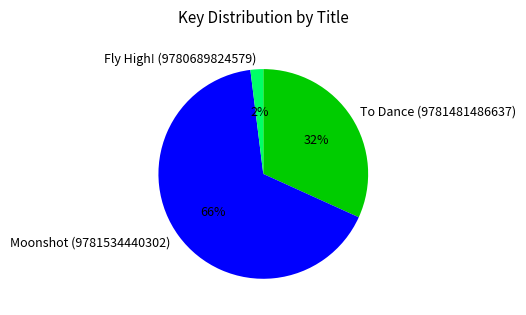

To the nearest percent, what percentage of the pie is To Dance (9781481486637)?

32%